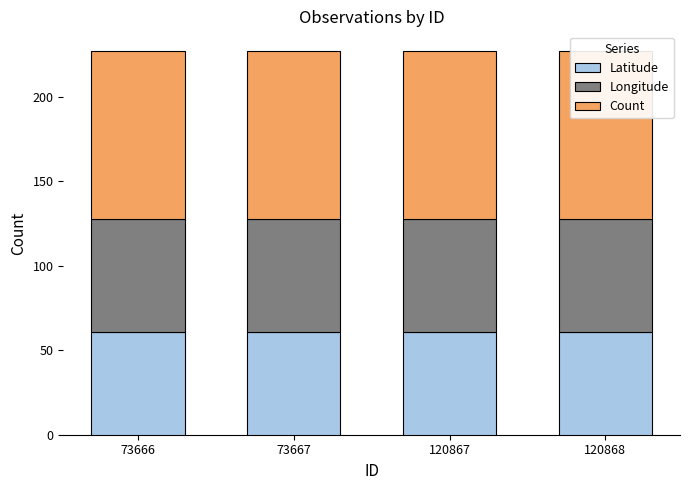

How many categories are shown in the chart?

4